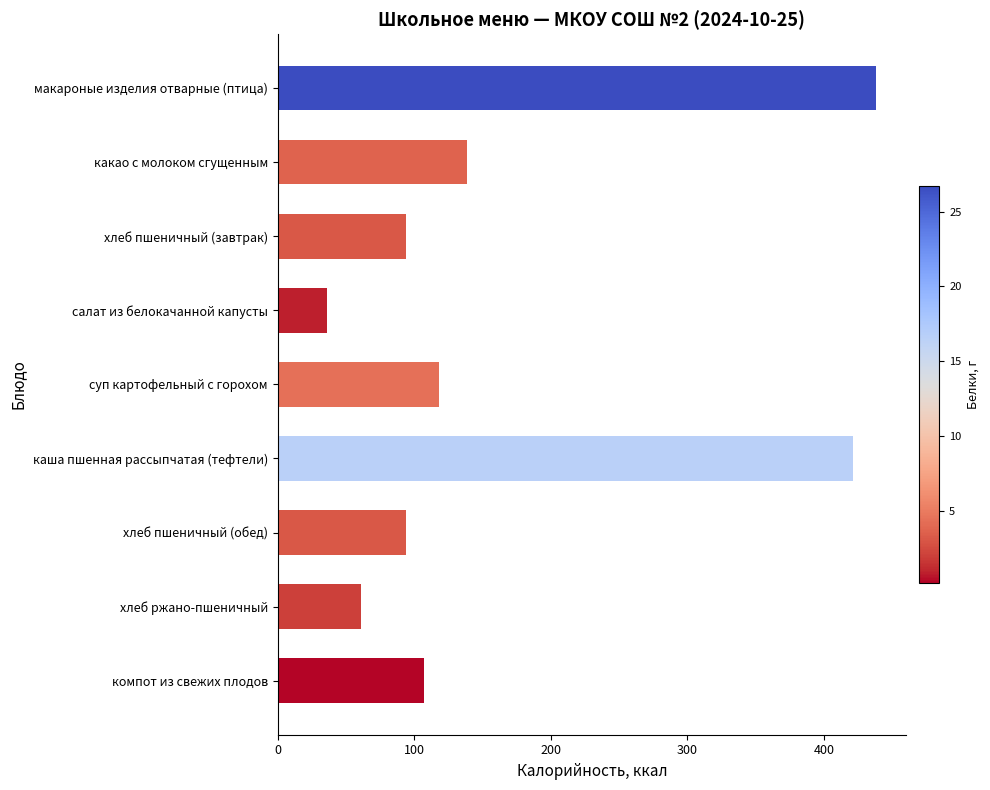

The value at салат из белокачанной капусты is 36.2. True or false?

True